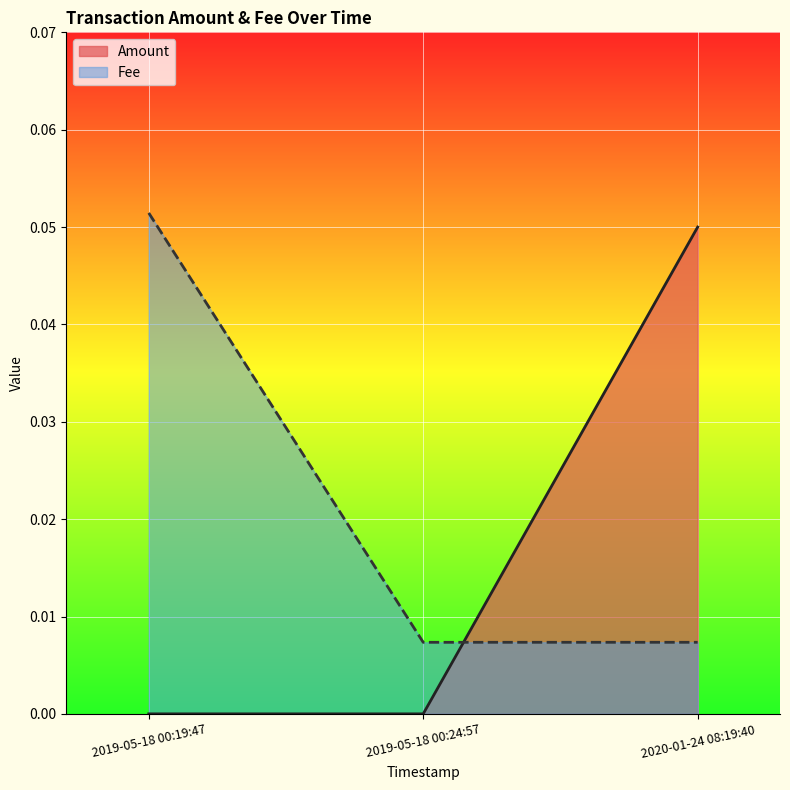

True or false: Amount has a value of 0.1 at 2020-01-24 08:19:40.

True